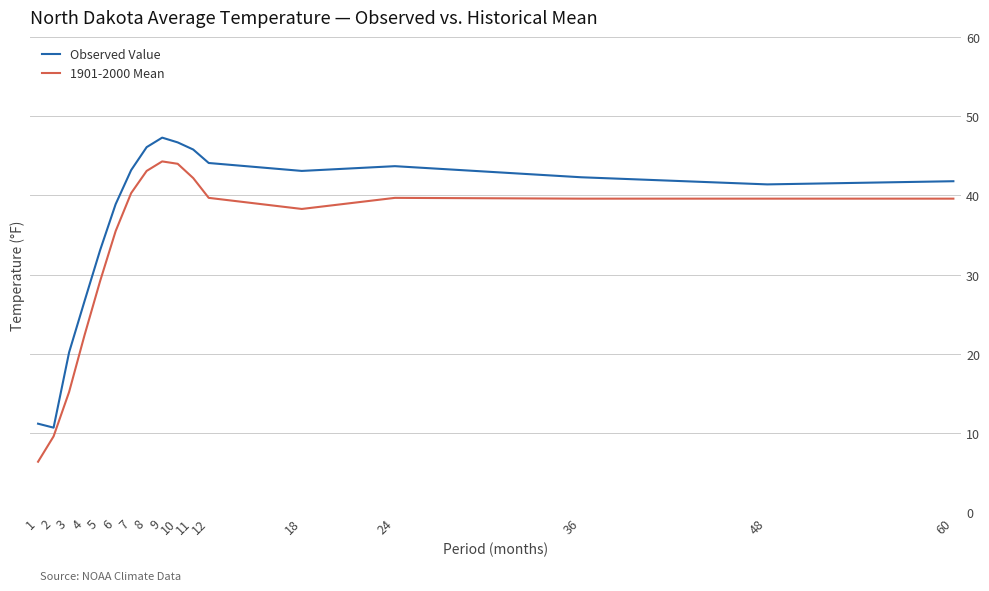

Which label corresponds to the largest value in the chart?

9